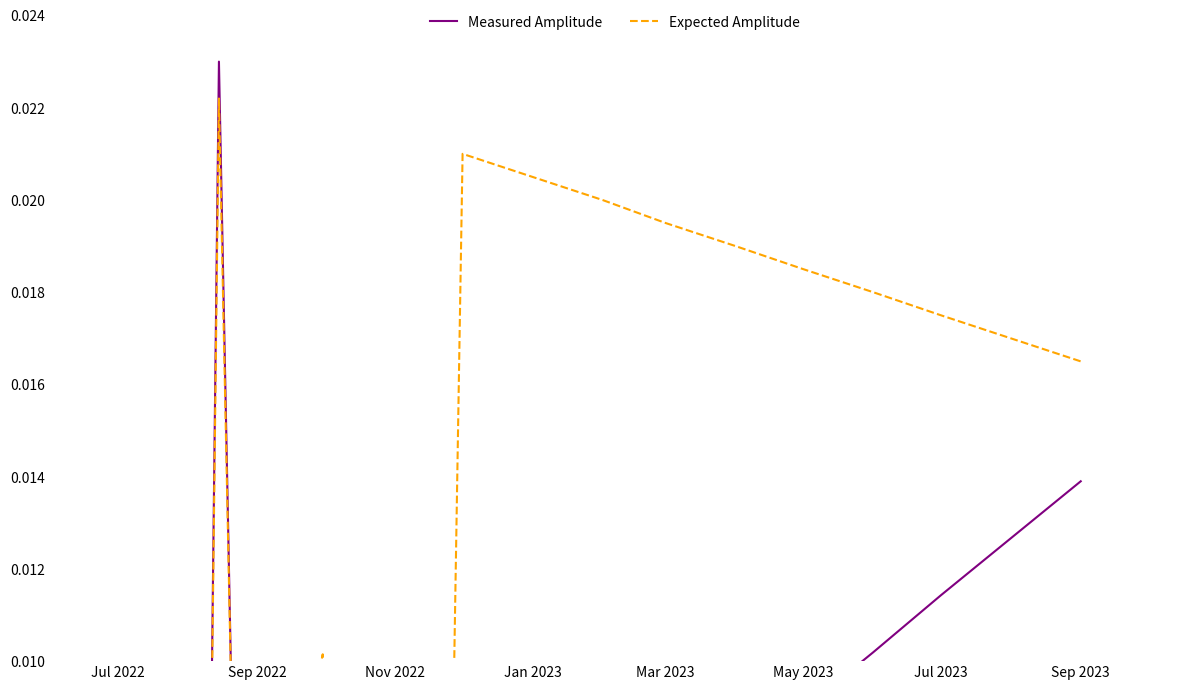

How many categories are shown in the chart?

26